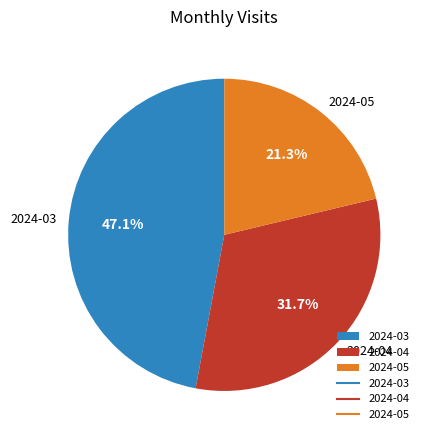

Between 2024-04 and 2024-03, which is larger?

2024-03